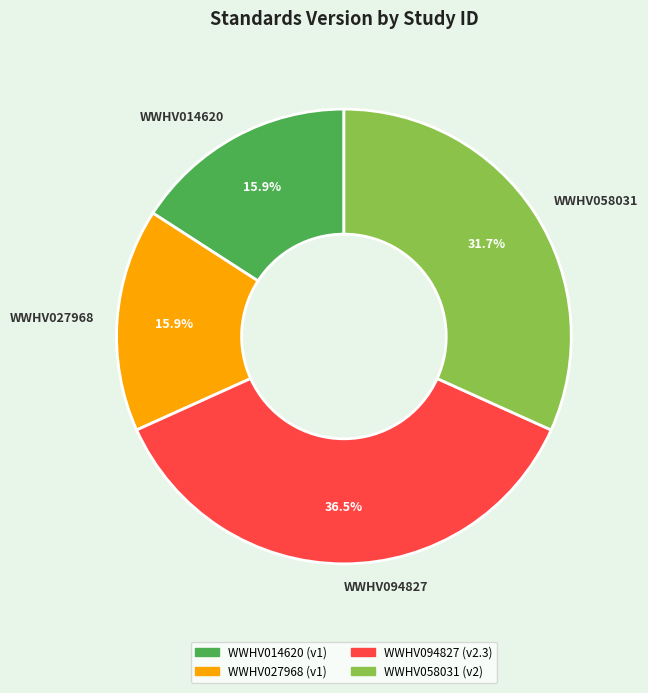

Which category has the biggest portion of the pie?

WWHV094827